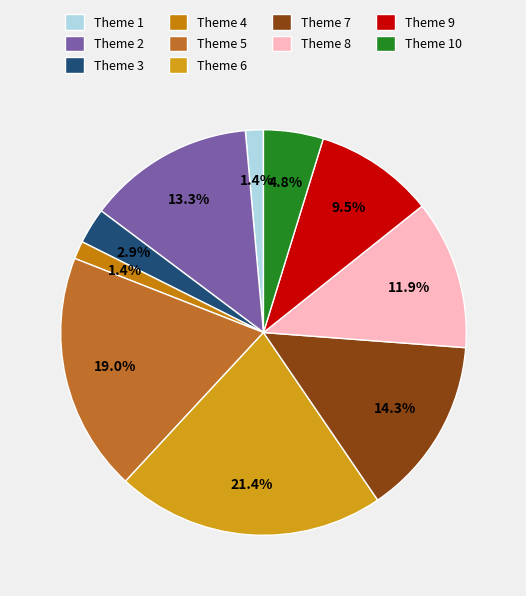

To the nearest percent, what is the average slice percentage?

10%